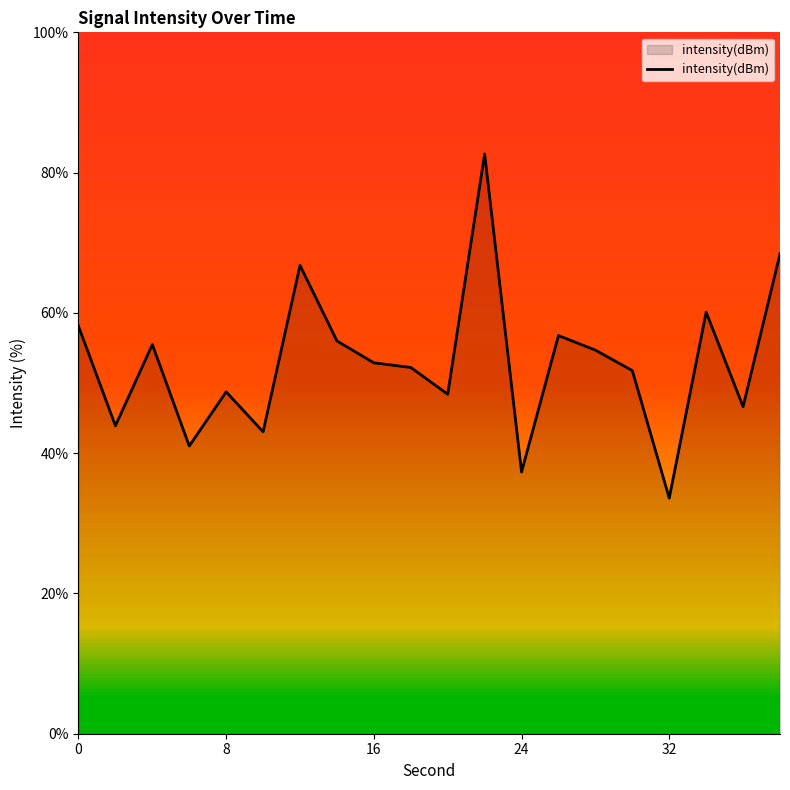

What is the smallest value displayed?

33.6